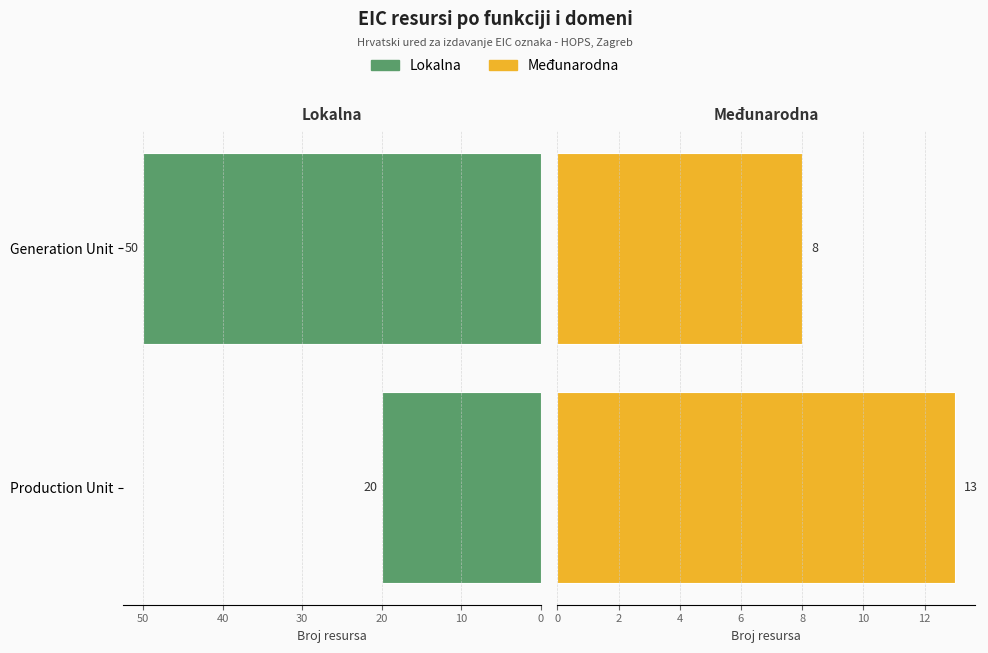

What is the minimum value for Međunarodna?

8